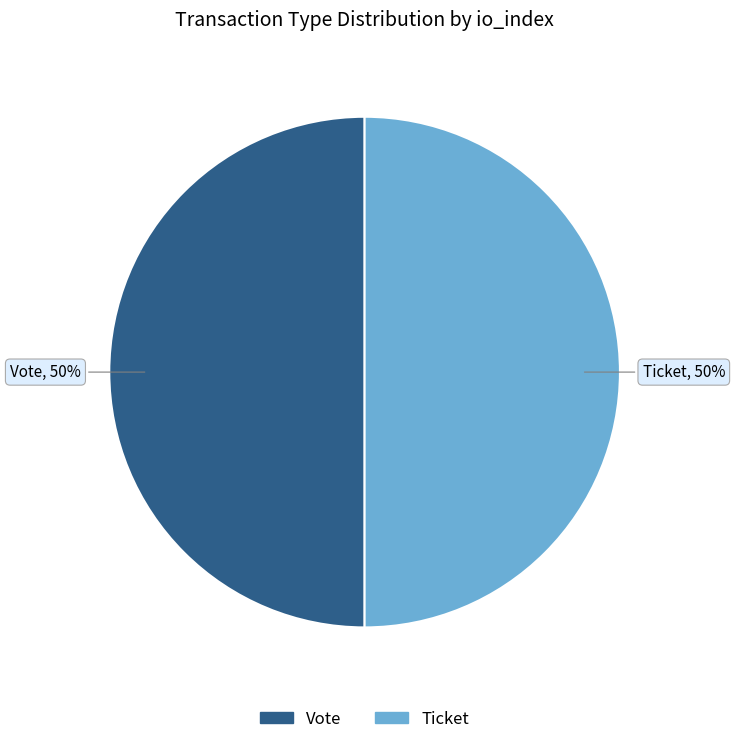

Is the sum of Ticket and Vote greater than half?

Yes